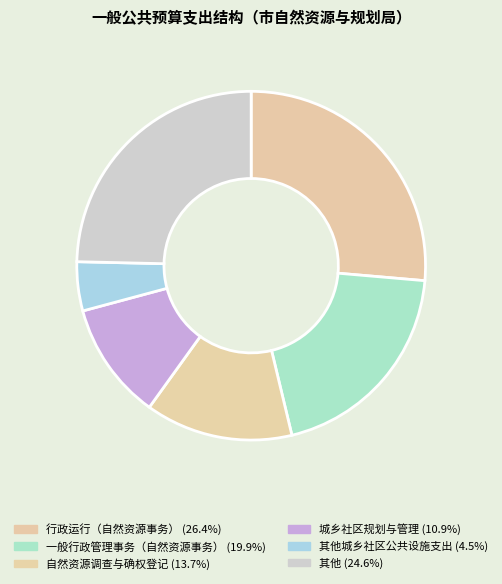

How many slices are in this pie chart?

6